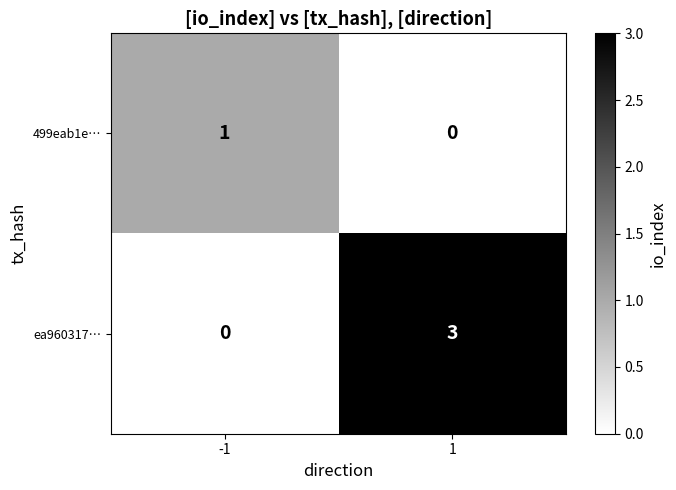

At how many categories does at least one series exceed 0?

2